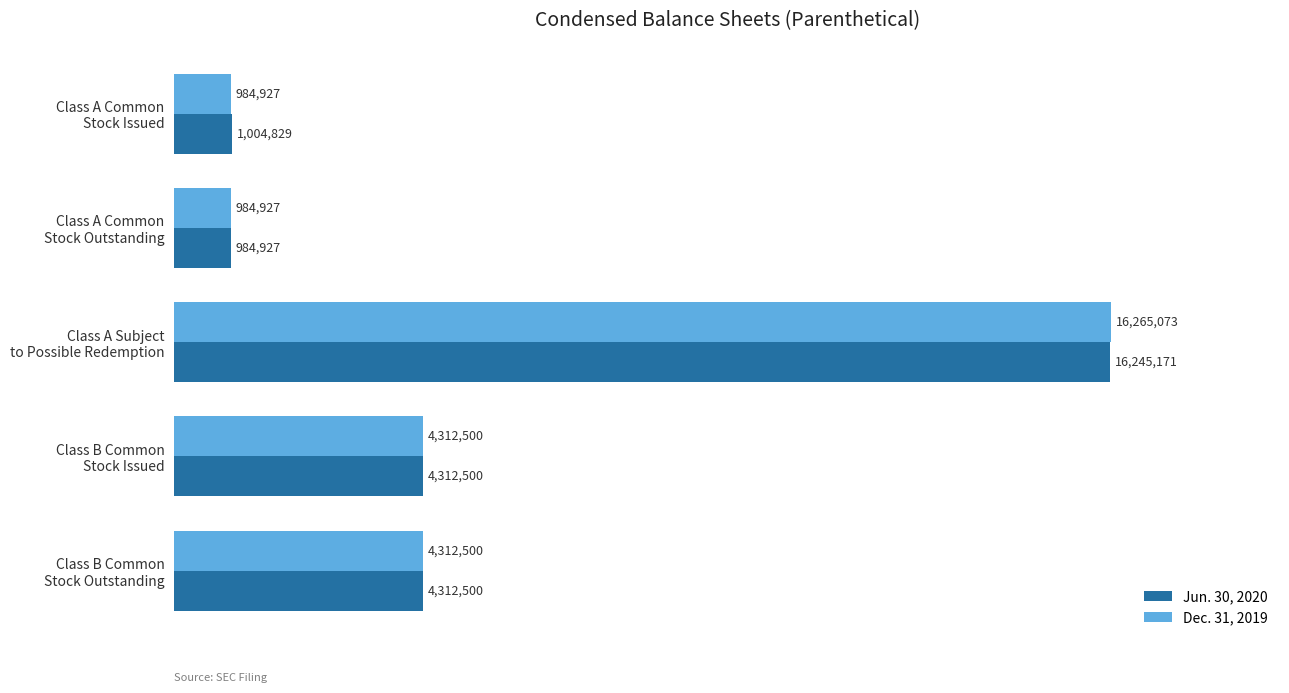

Which series has the largest range (max minus min)?

Dec. 31, 2019